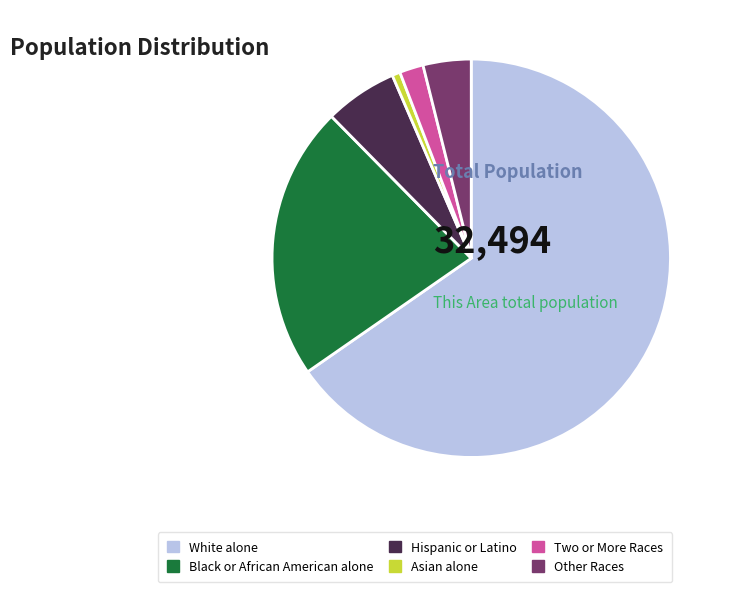

Which category has the biggest portion of the pie?

White alone